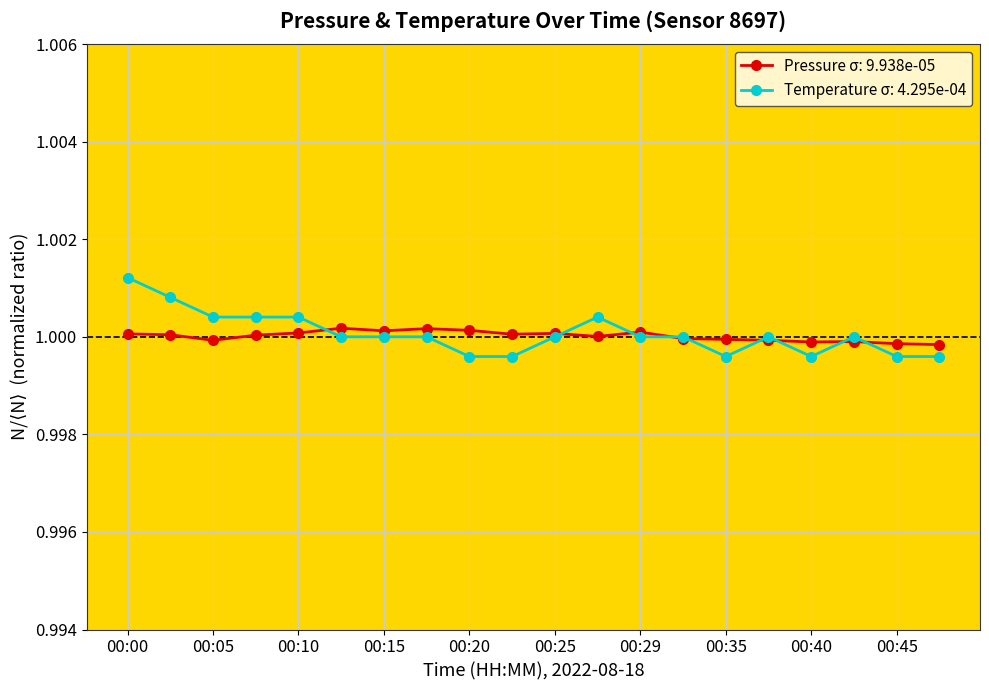

True or false: Pressure σ: 9.938e-05 has more than 0 interior local peaks.

True